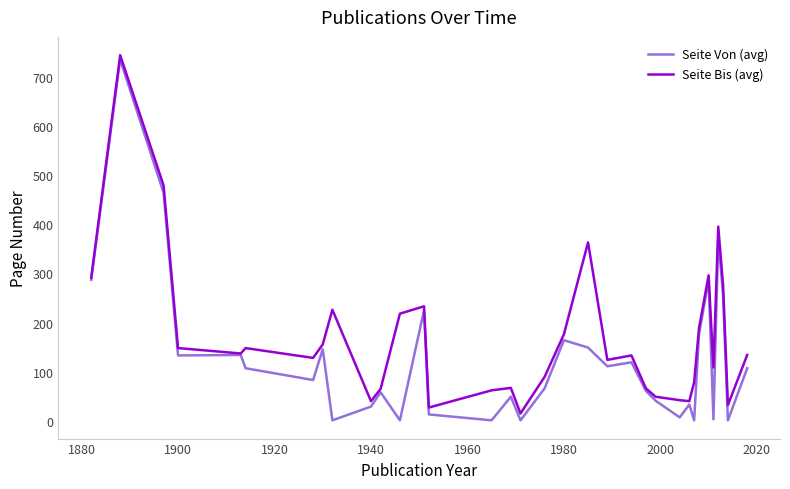

Which series has the largest range (max minus min)?

Seite Von (avg)